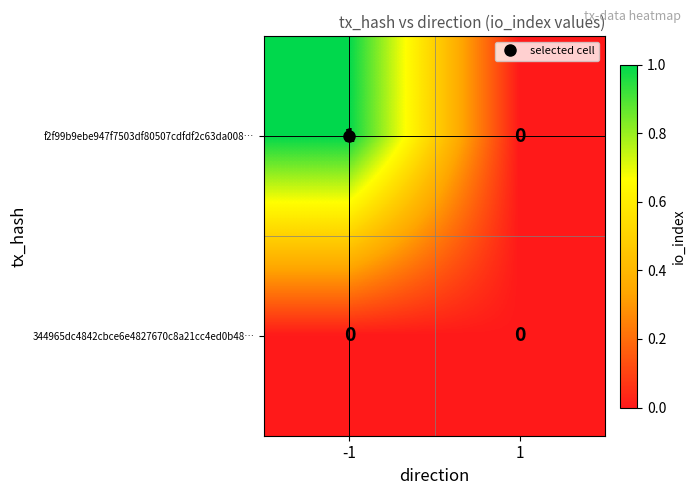

How many data points does each series have?

2